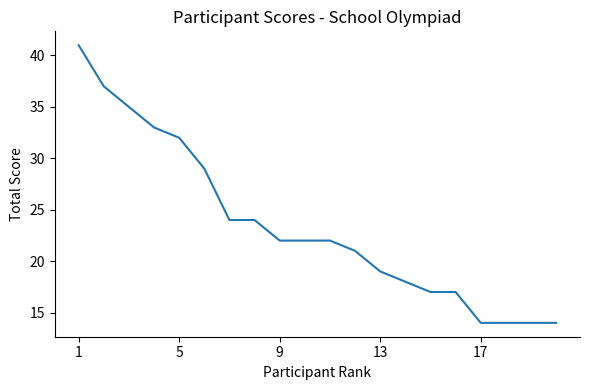

What is the greatest value displayed?

41